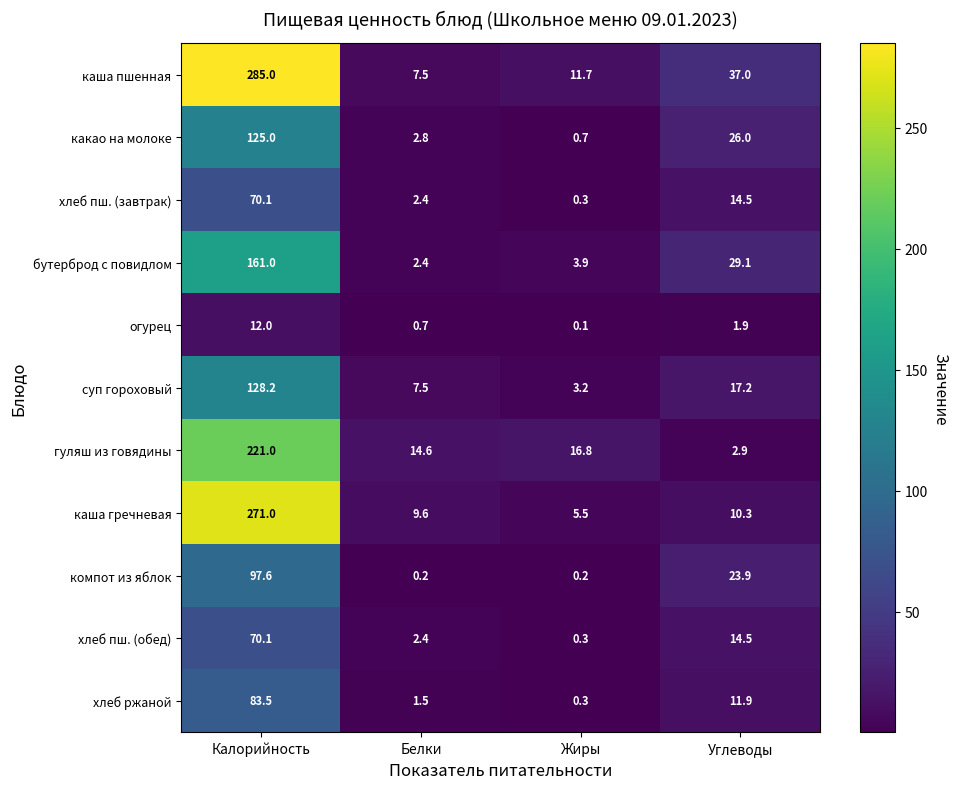

What is the difference between the maximum and minimum values in the хлеб ржаной series?

83.2